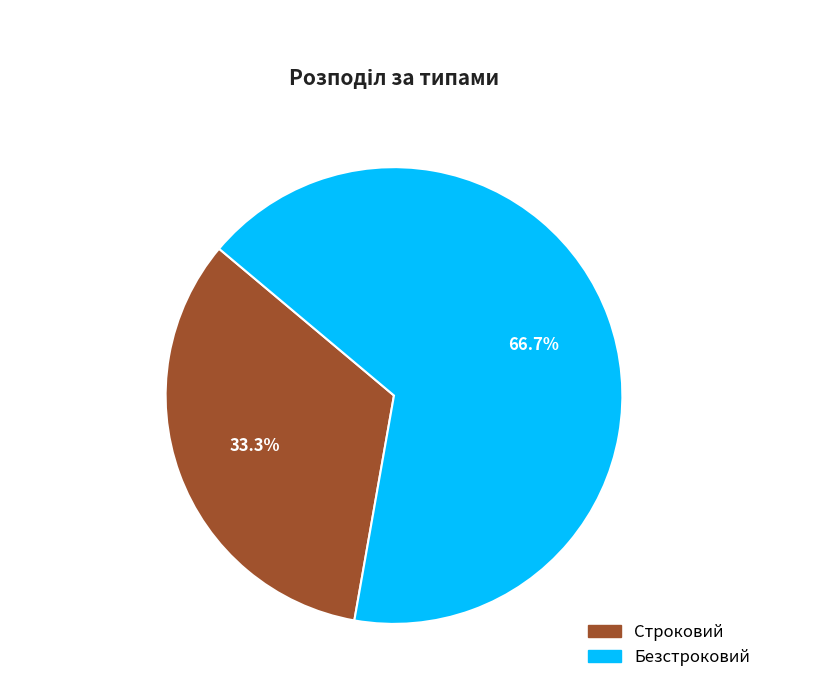

How many segments does this pie chart have?

2